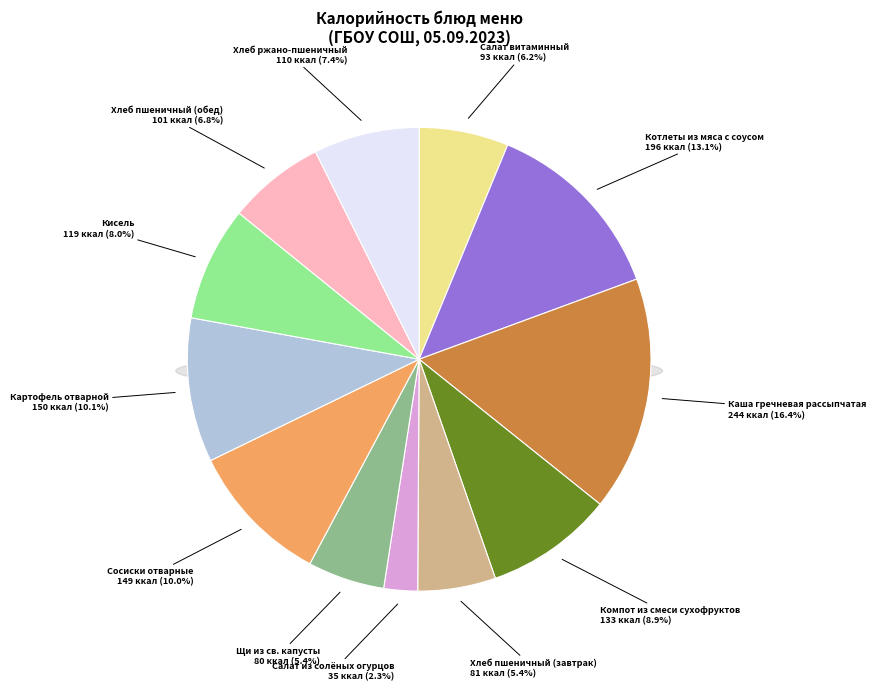

How many segments does this pie chart have?

12